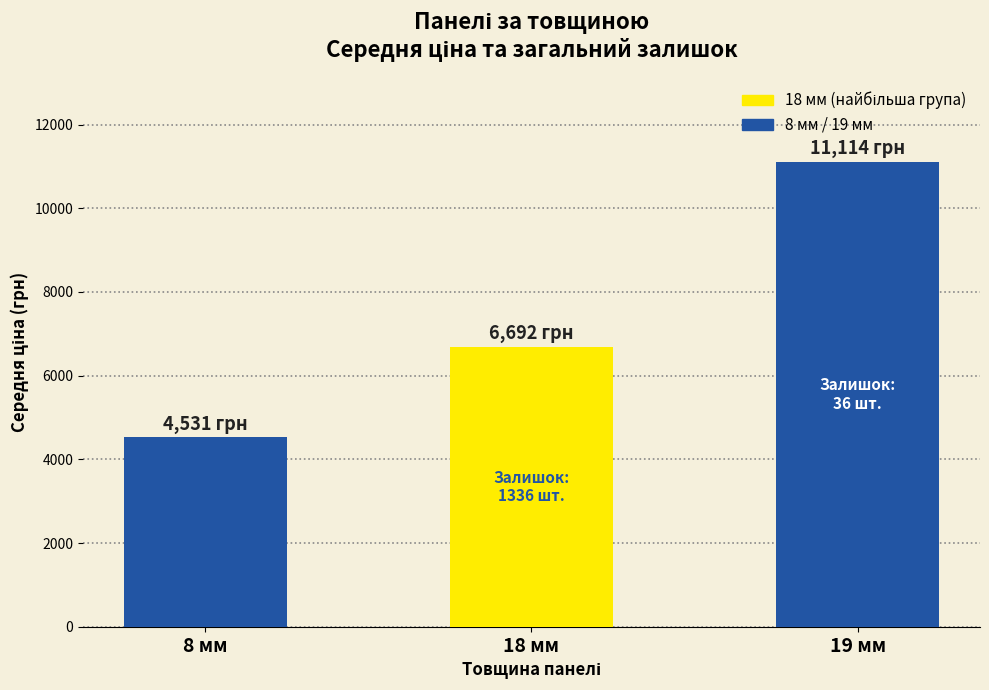

Where is the data nearest to the value 7822?

18 мм